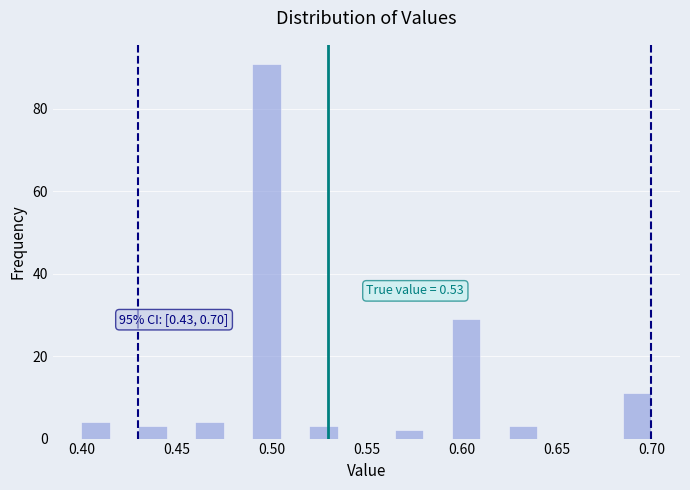

Read against the x-axis, roughly where is the centre of the tallest bar?

0.500